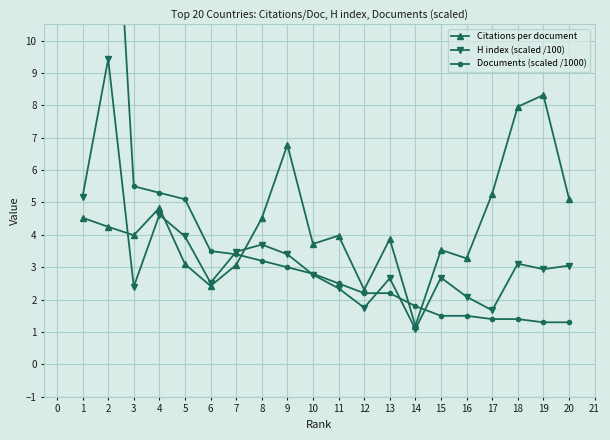

After their last crossing, which series has the higher values: H index (scaled /100) or Citations per document?

Citations per document